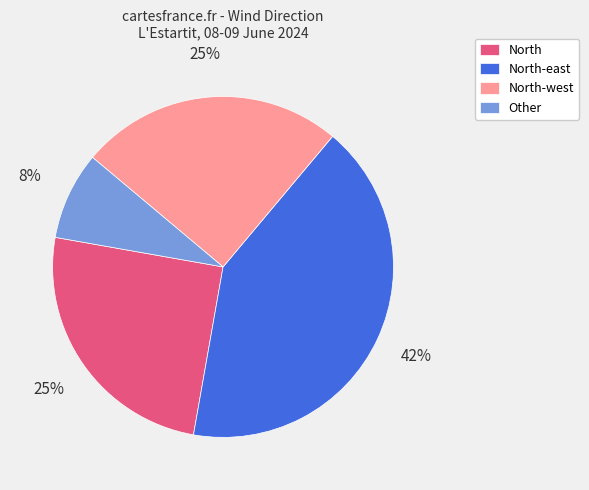

Does any single category account for the majority?

No